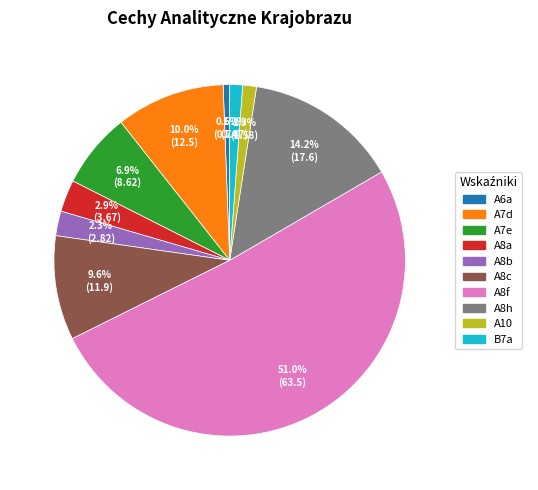

To the nearest percent, what portion does A8c represent?

10%